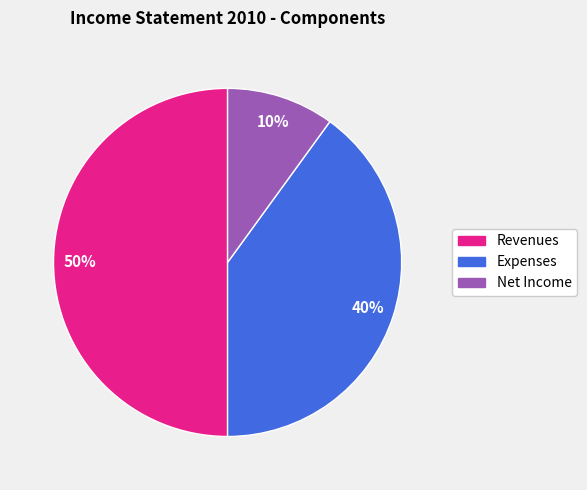

Between Net Income and Expenses, which is larger?

Expenses